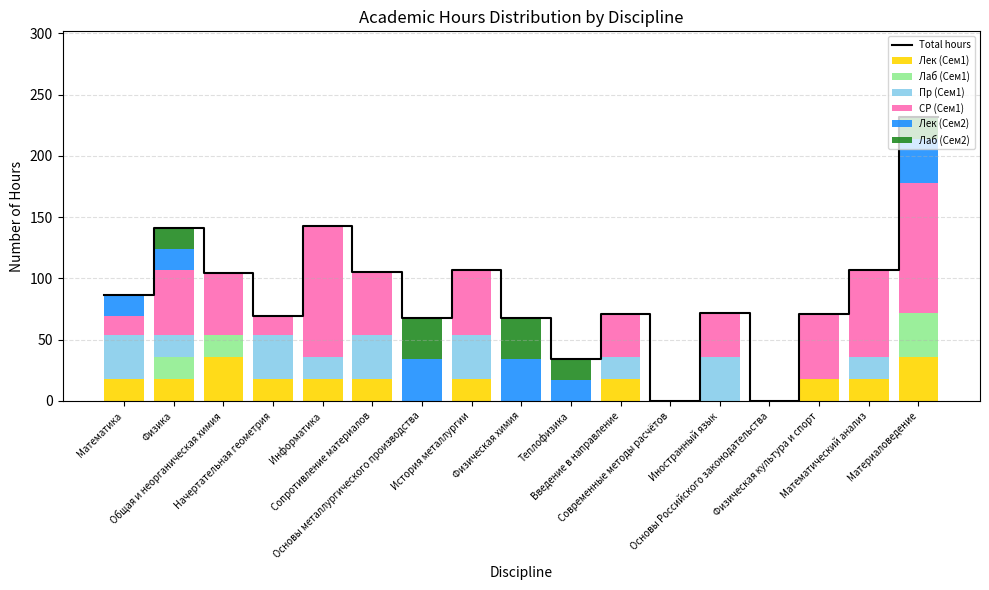

What is the label of the 14th bar from the left?

Основы Российского законодательства